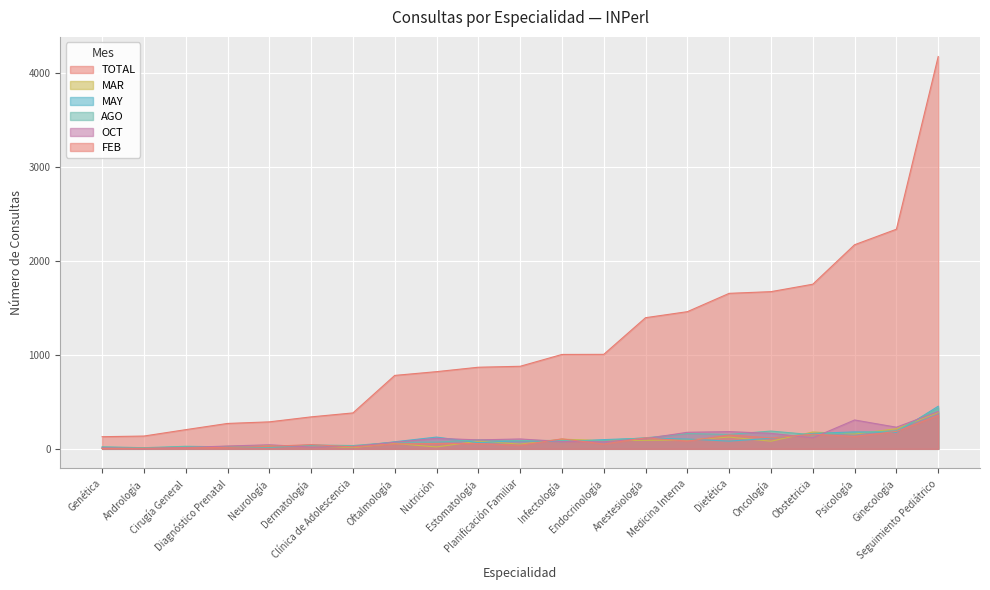

Where does the OCT series first go above 95?

Anestesiología